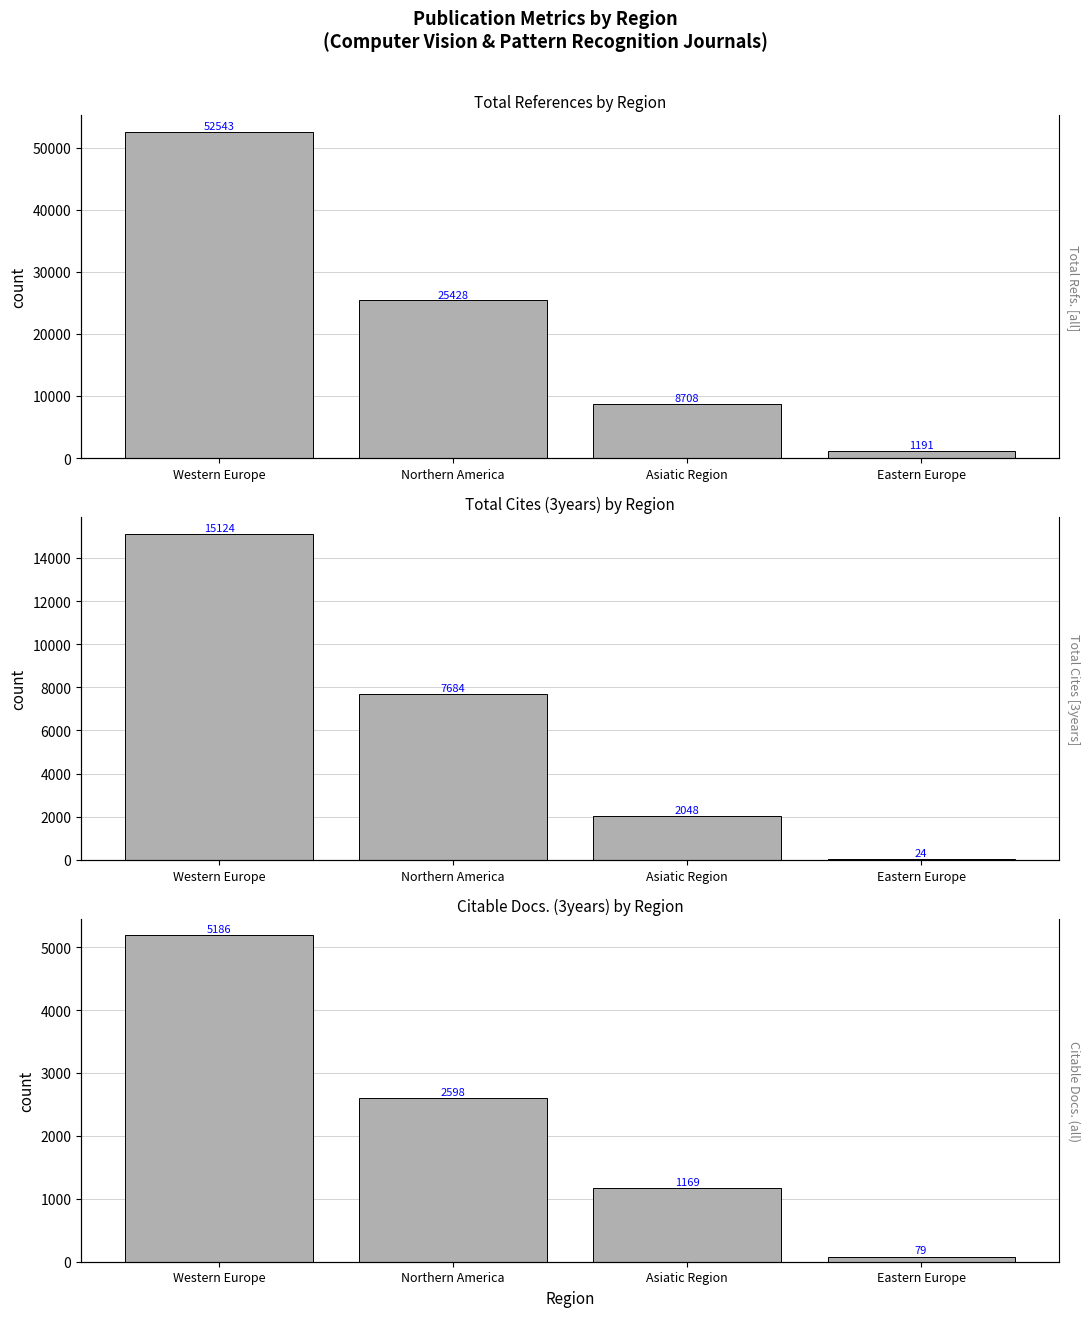

True or false: Total Cites (3years) has a value of 38 at Eastern Europe.

False